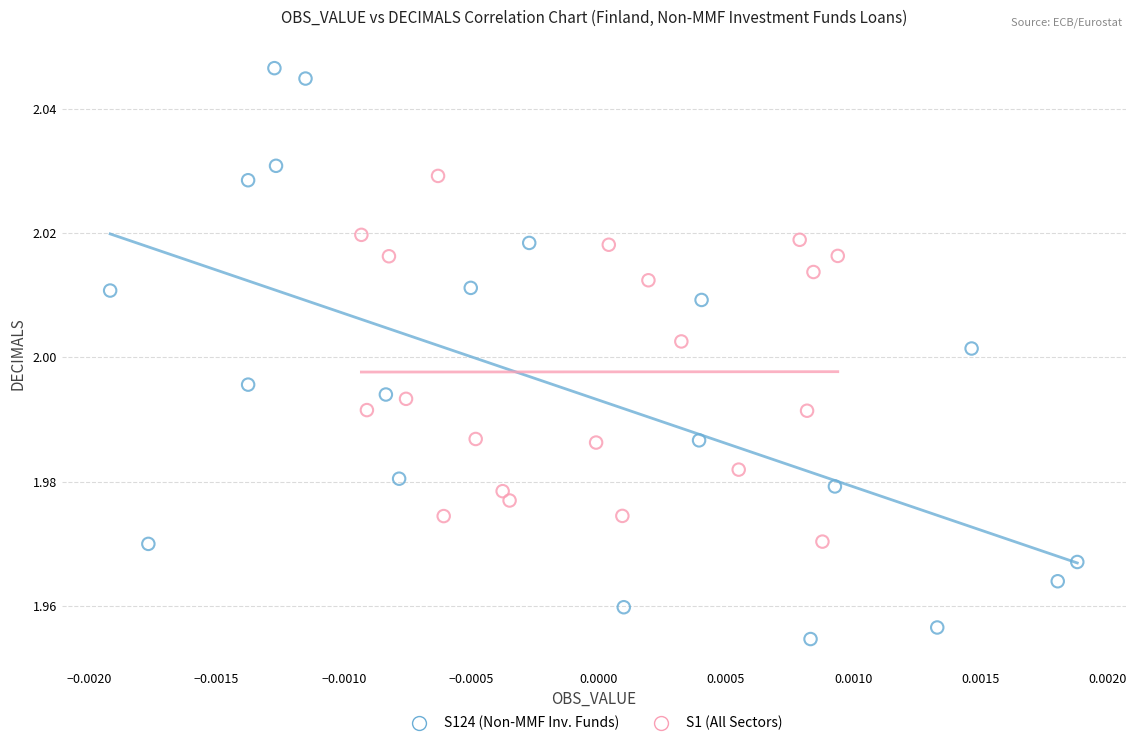

Which series has the largest Y range (max minus min)?

S124 (Non-MMF Inv. Funds)